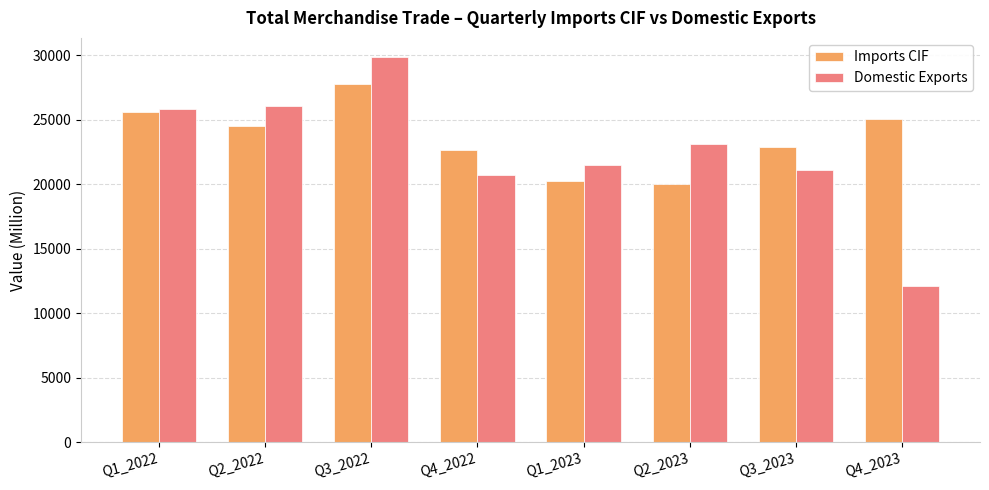

List the series in order of their overall mean, highest first.

Imports CIF, Domestic Exports